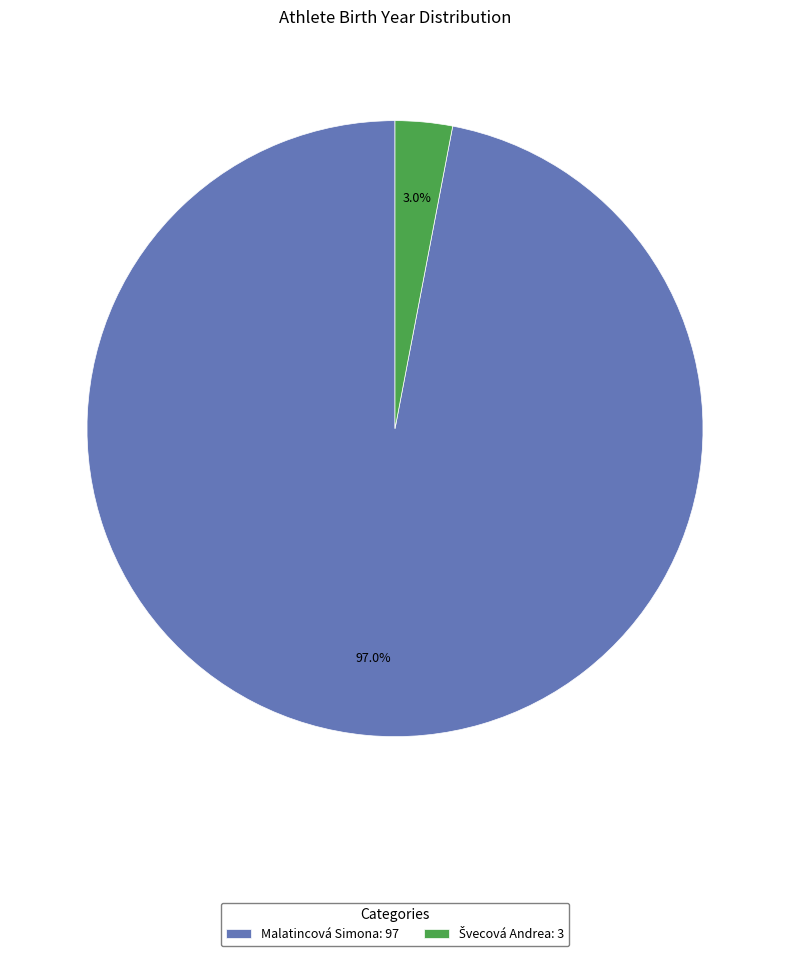

How many segments does this pie chart have?

2